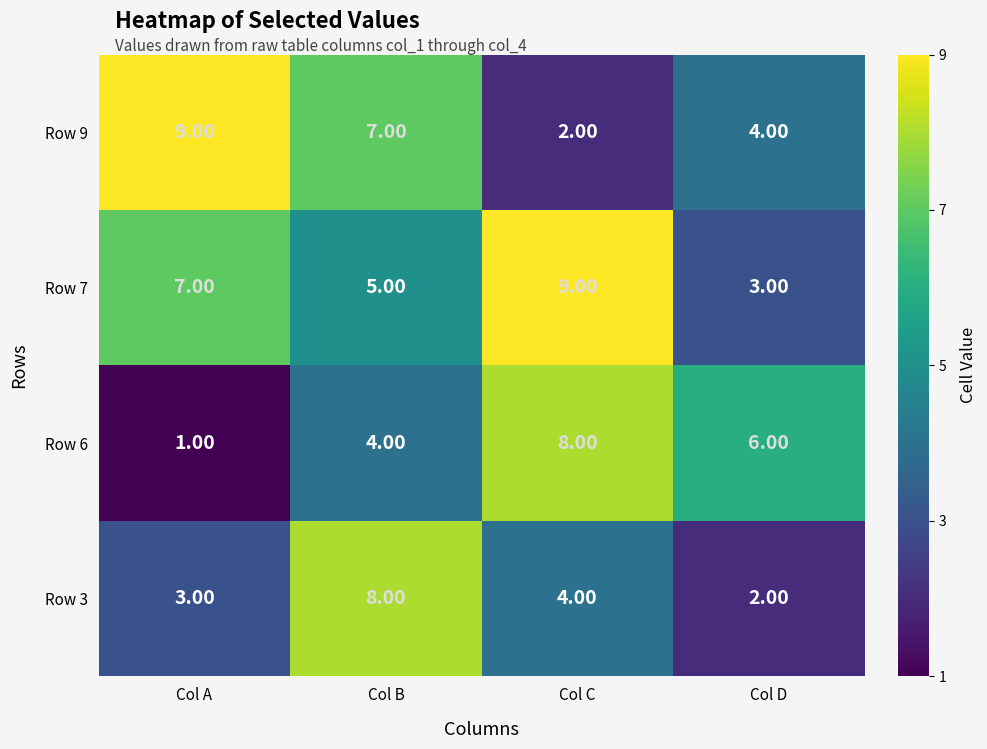

At which label is Row 6 closest to 4?

Col B